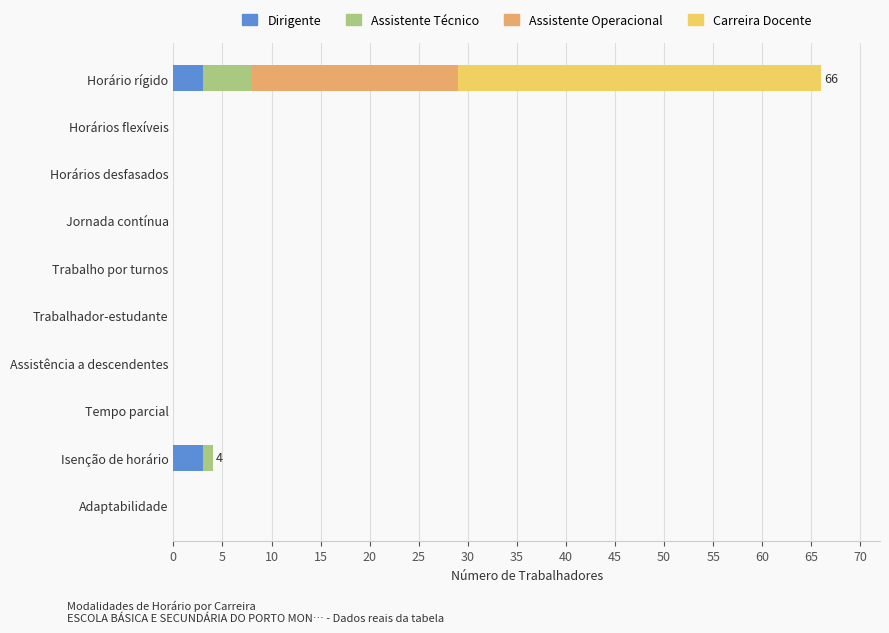

At which category is the sum across all series the highest?

Horário rígido